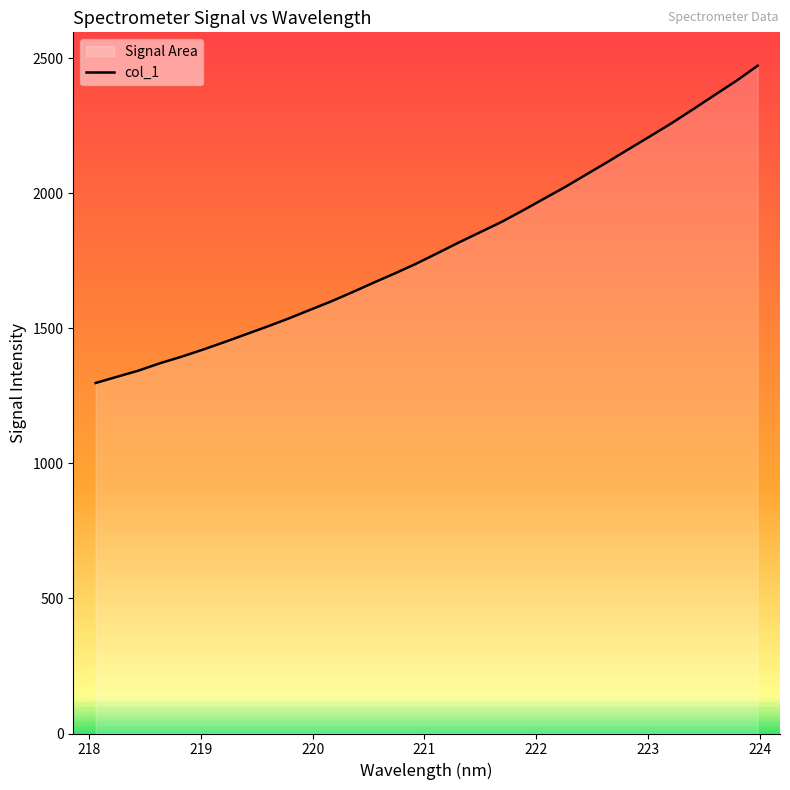

What is the difference between the maximum and minimum values?

1174.2